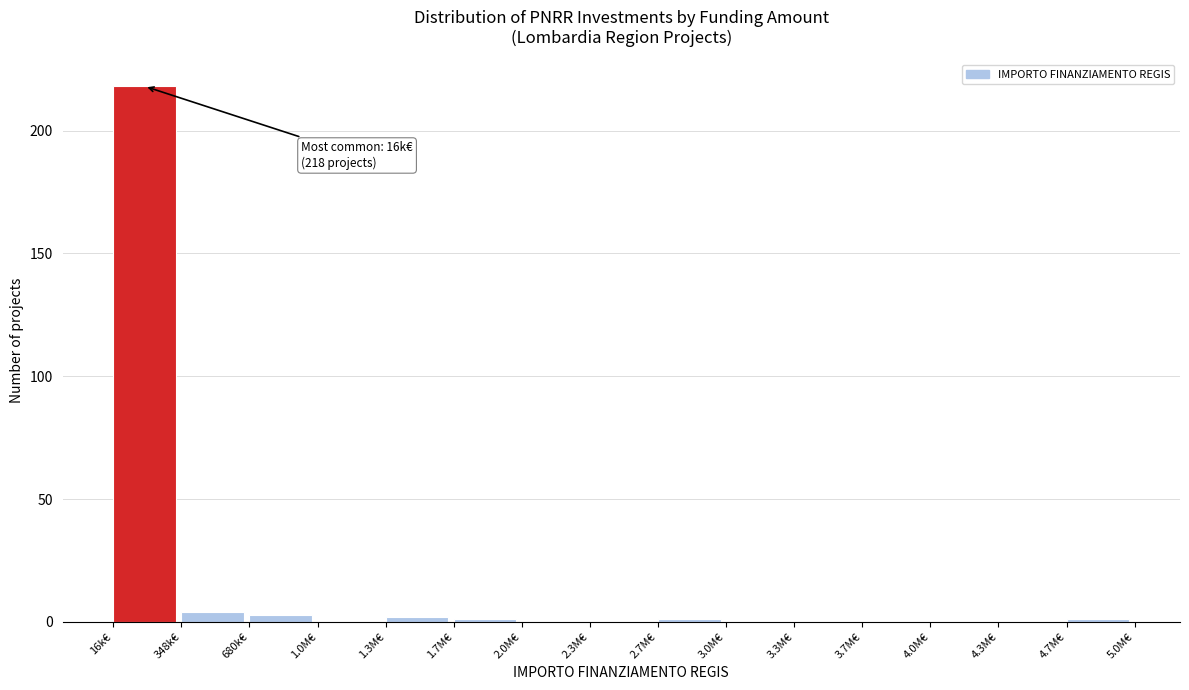

Reading left to right, list all the values displayed in this chart.

16k€=218	348k€=4	680k€=3	1.0M€=0	1.3M€=2	1.7M€=1	2.0M€=0	2.3M€=0	2.7M€=1	3.0M€=0	3.3M€=0	3.7M€=0	4.0M€=0	4.3M€=0	4.7M€=1